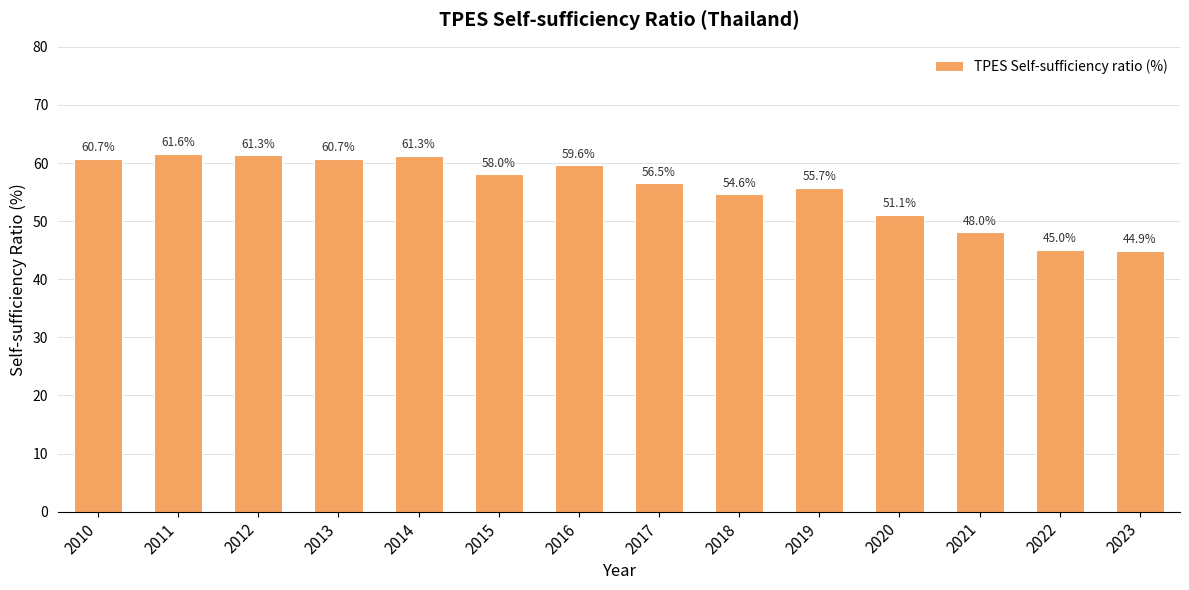

What is the change in value from 2011 to 2012?

-0.3